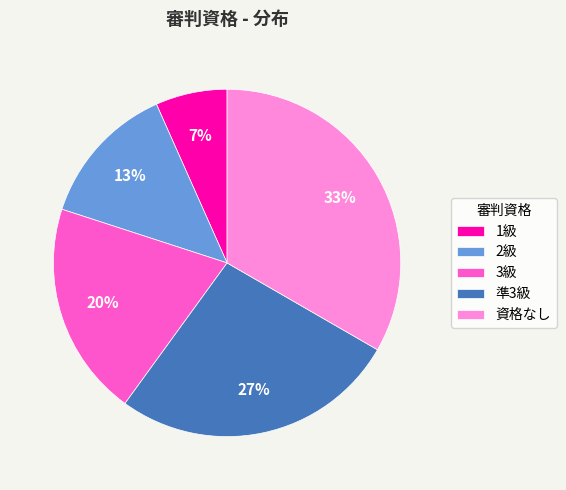

To the nearest percent, what percentage of the pie is 準3級?

27%